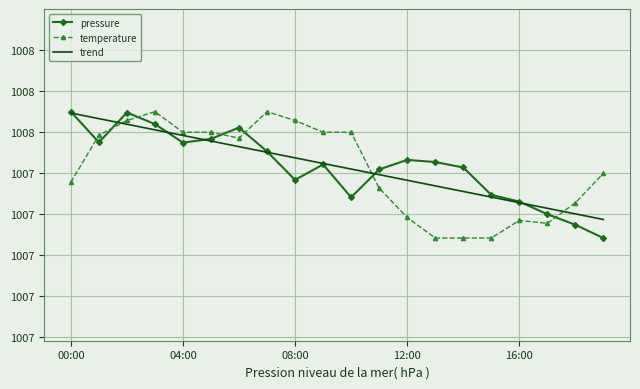

Which series has the widest spread of values?

temperature